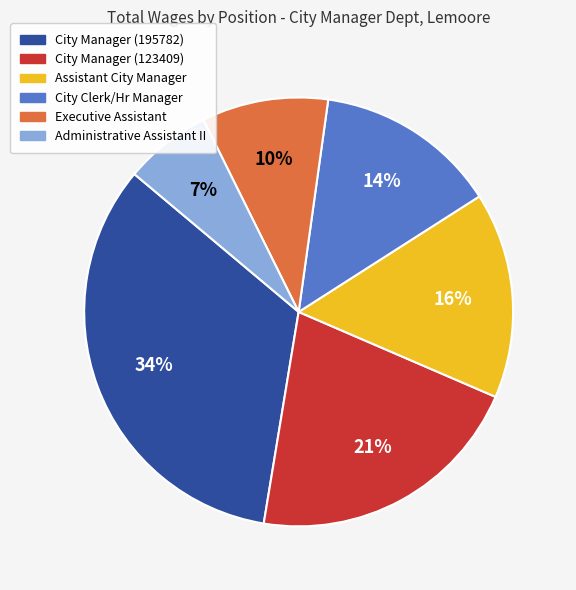

Does City Manager (123409) account for over 50% of the chart?

No